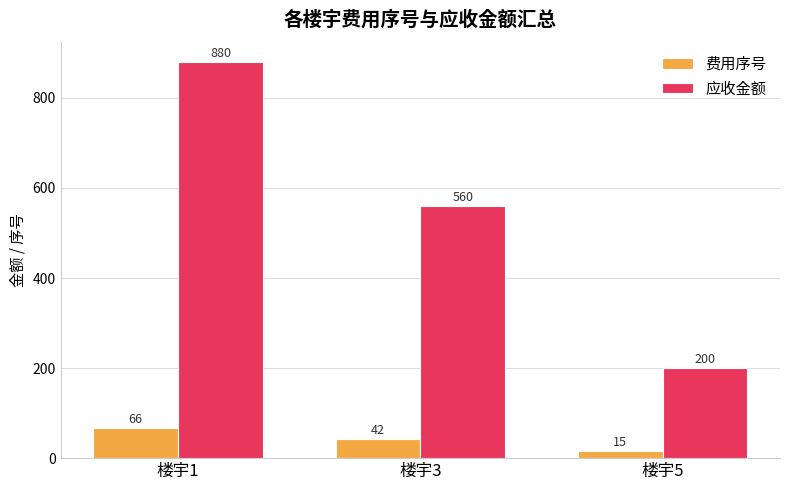

What is the difference between the highest and lowest values at 楼宇1?

814